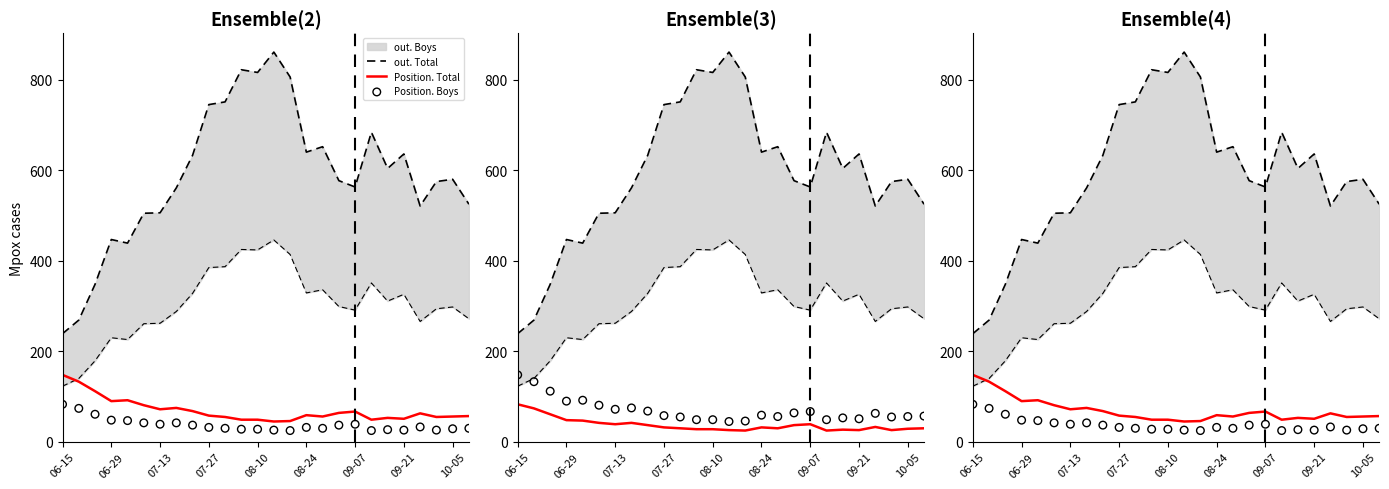

Which series has the largest total across all categories?

out. Total